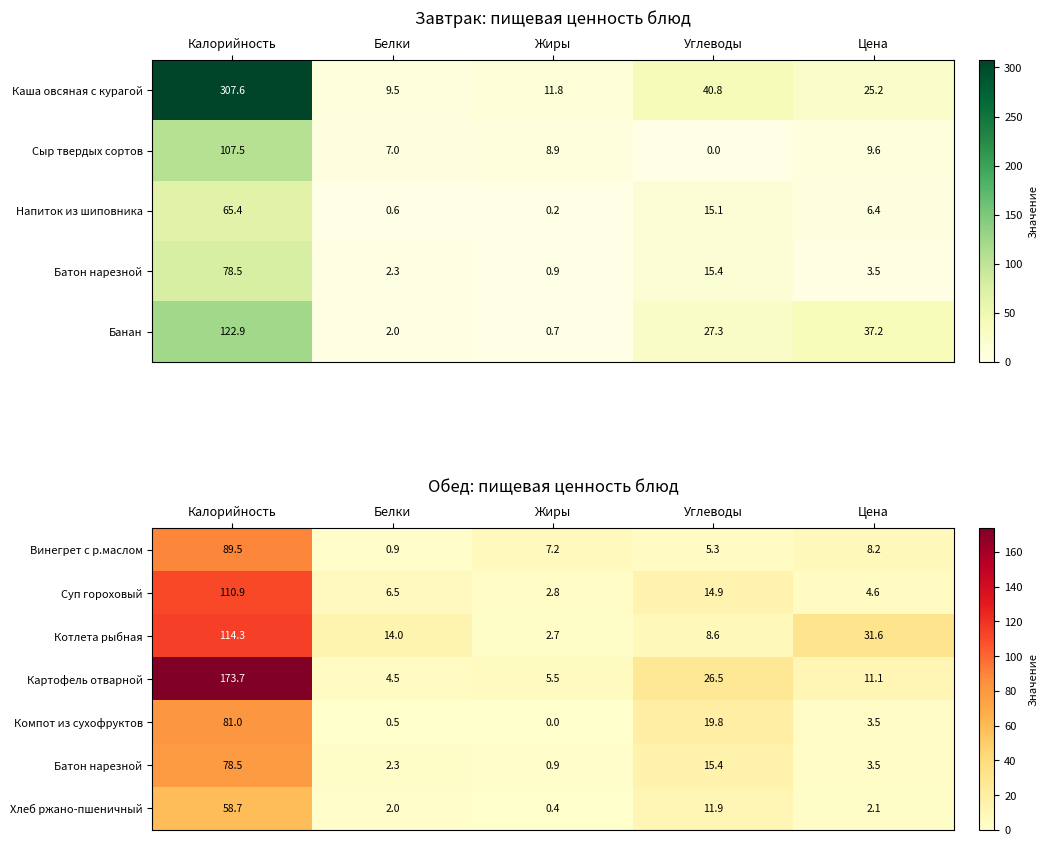

At which label does Компот из сухофруктов first exceed 3?

Калорийность